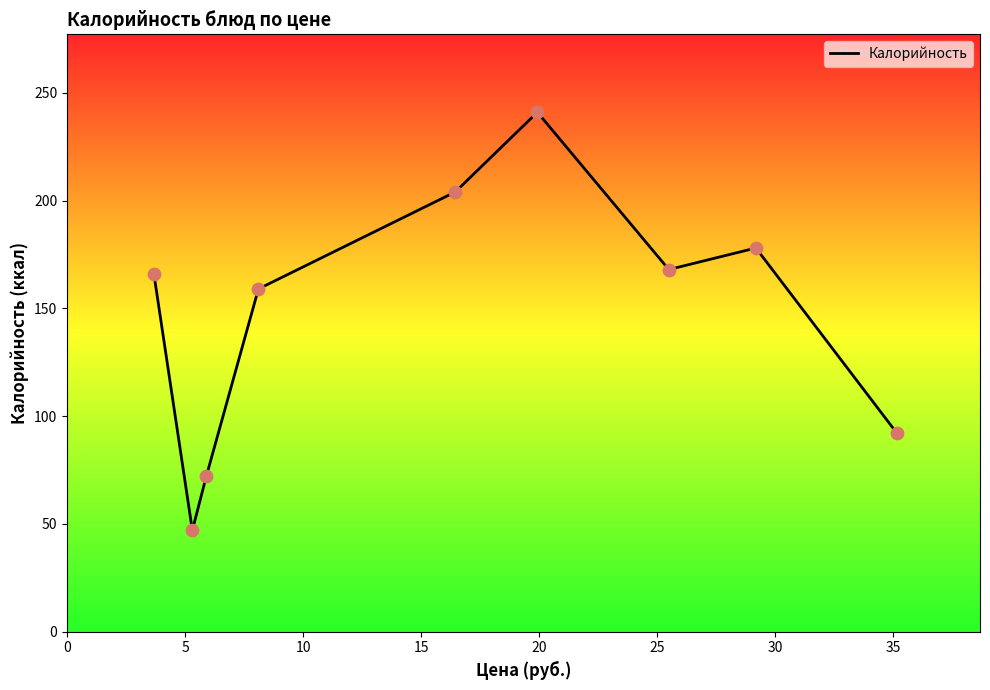

What is the greatest value displayed?

241